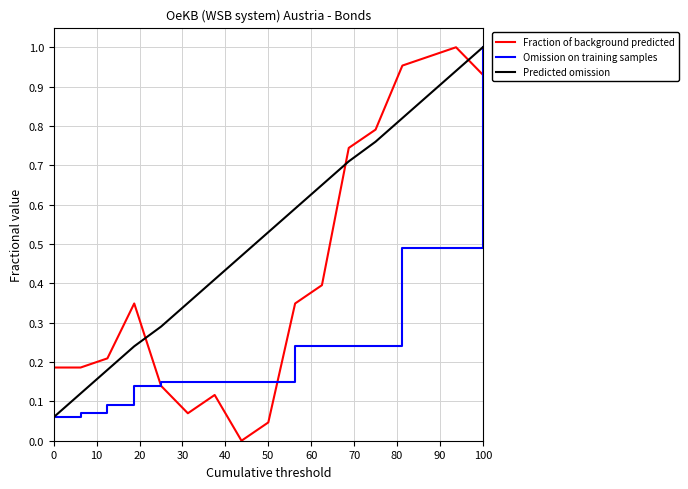

Which series has the largest total across all categories?

Predicted omission